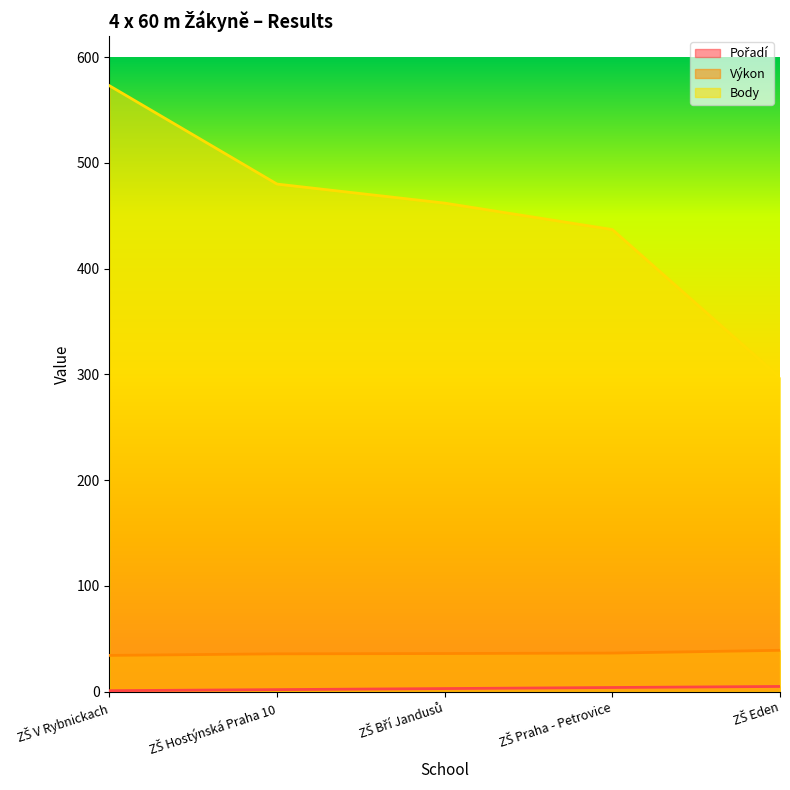

What are all the series names shown in the legend?

Pořadí, Výkon, Body